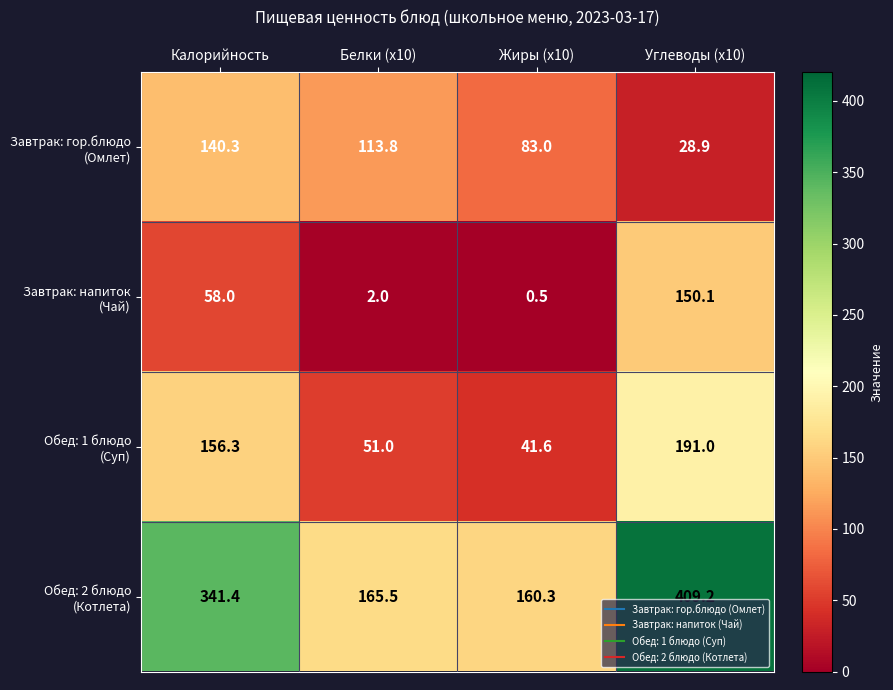

What is the total value across all series at Углеводы (x10)?

779.2